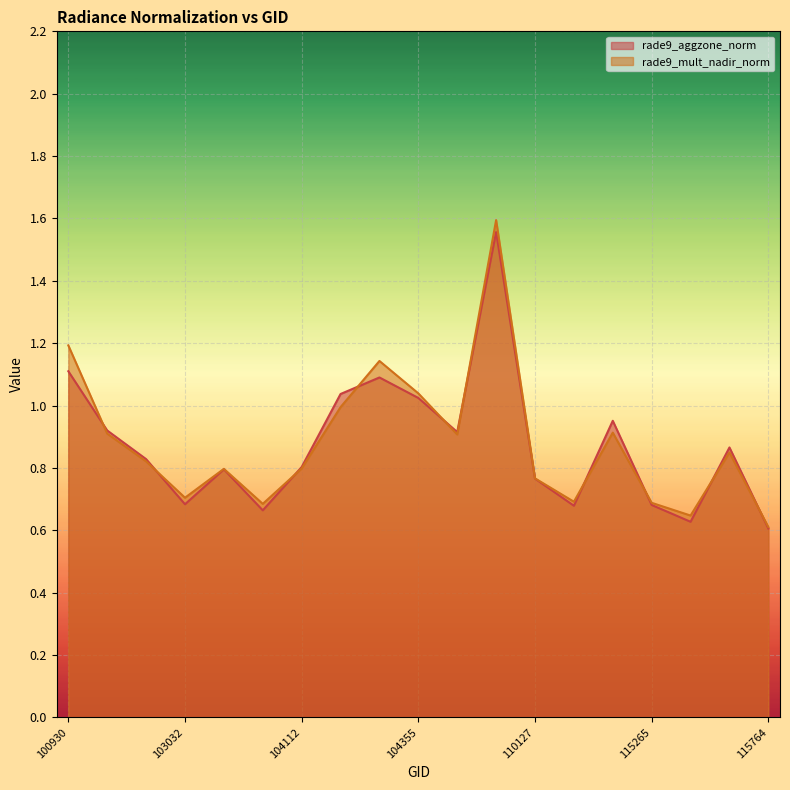

What are all the series names shown in the legend?

rade9_aggzone_norm, rade9_mult_nadir_norm